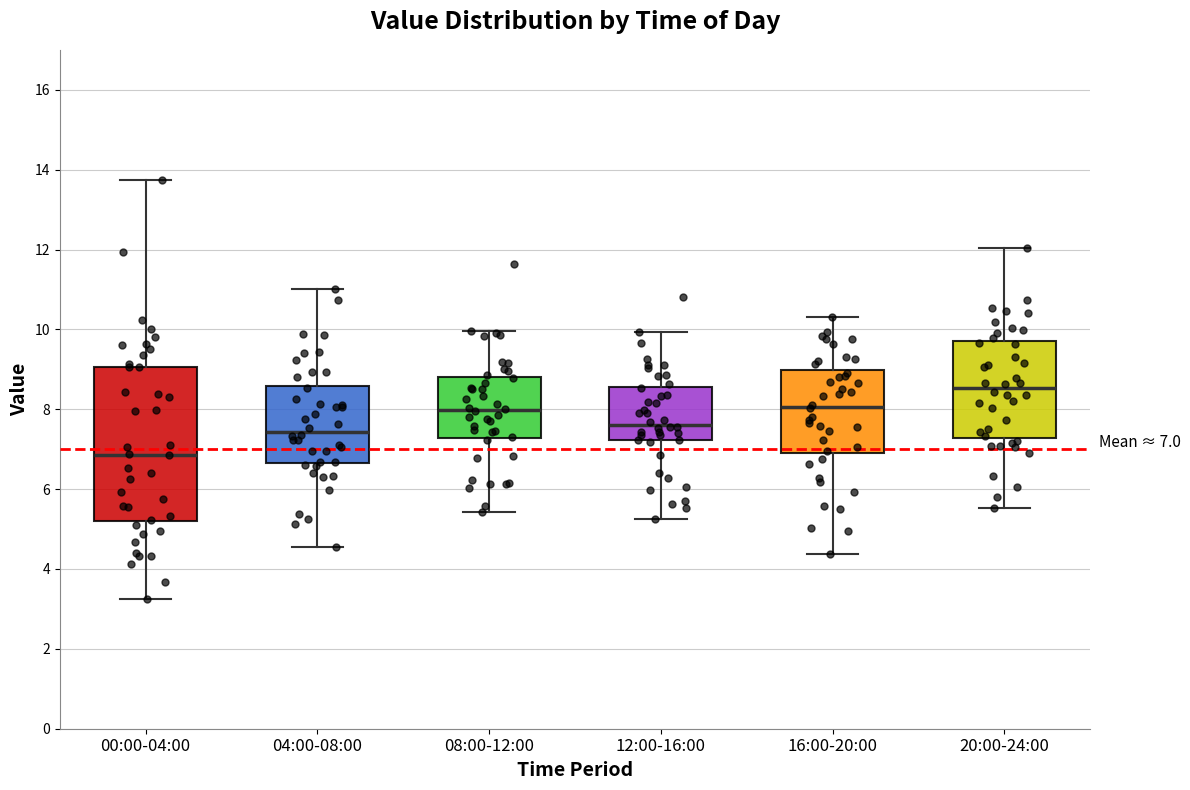

Comparing the boxes themselves (not the whiskers), which one is the tallest?

00:00-04:00